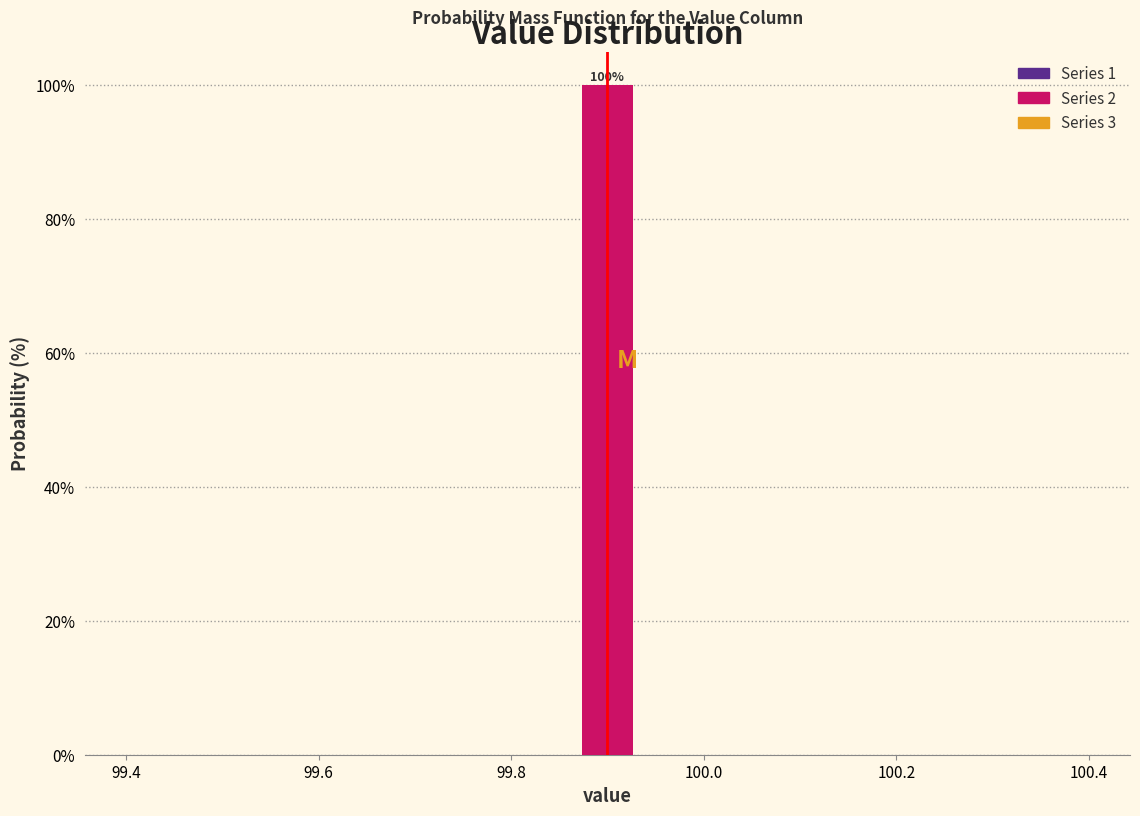

Around what value on the x-axis is the tallest bar? Give the approximate position of its centre, as read against the axis.

99.90